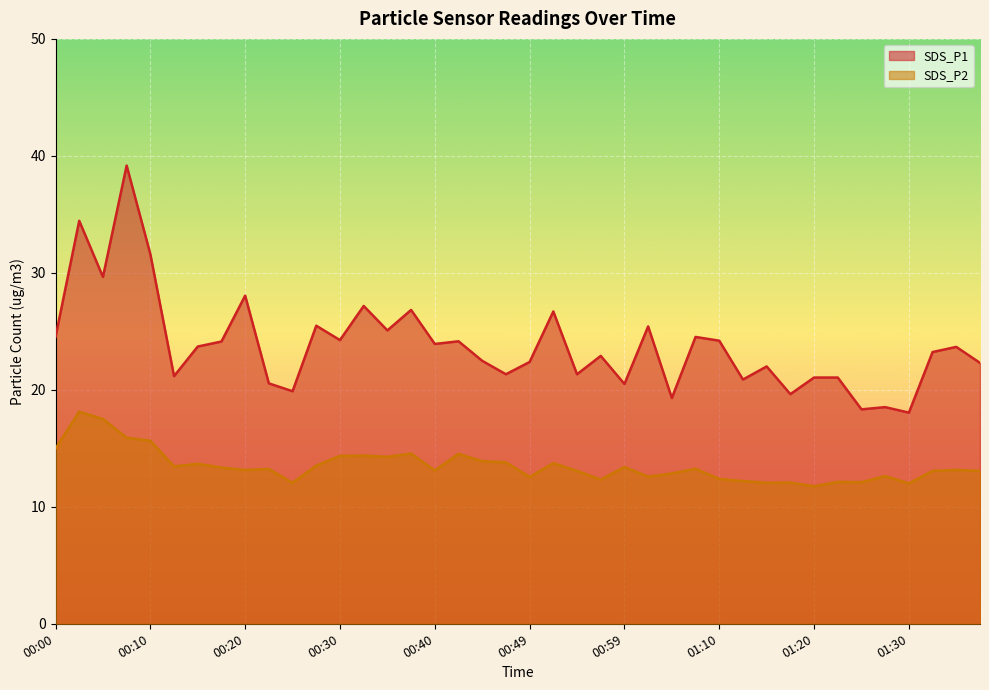

Rank the series at 00:15 from highest to lowest value.

SDS_P1, SDS_P2